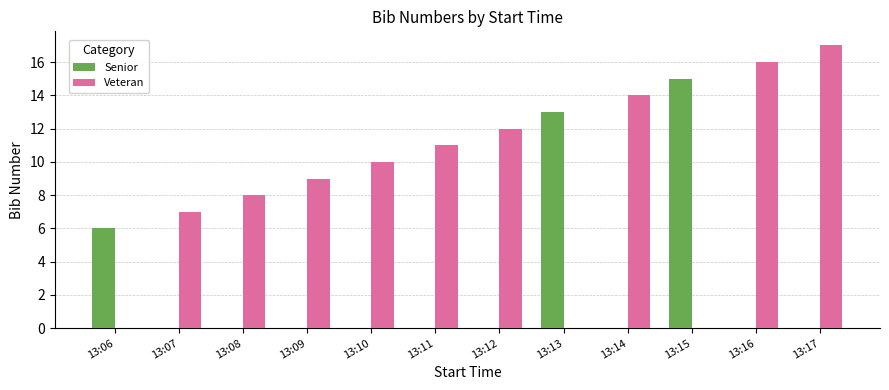

Which series has the largest total across all categories?

Veteran